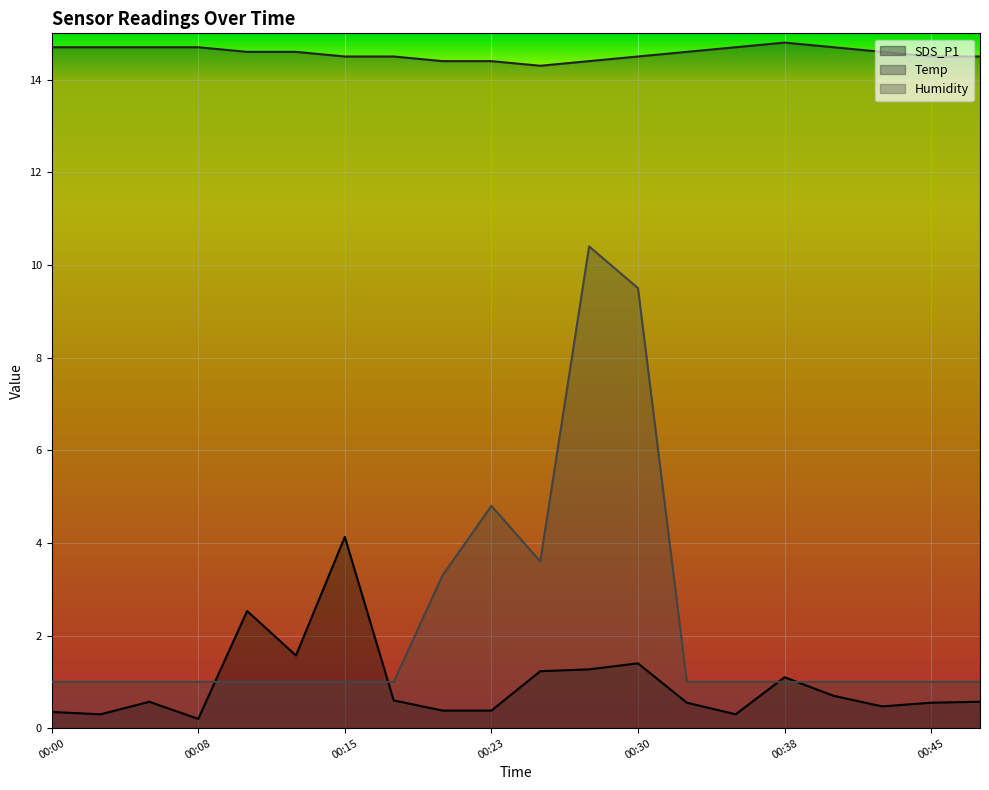

The SDS_P1 series shows 0.2 at 00:08. True or false?

True